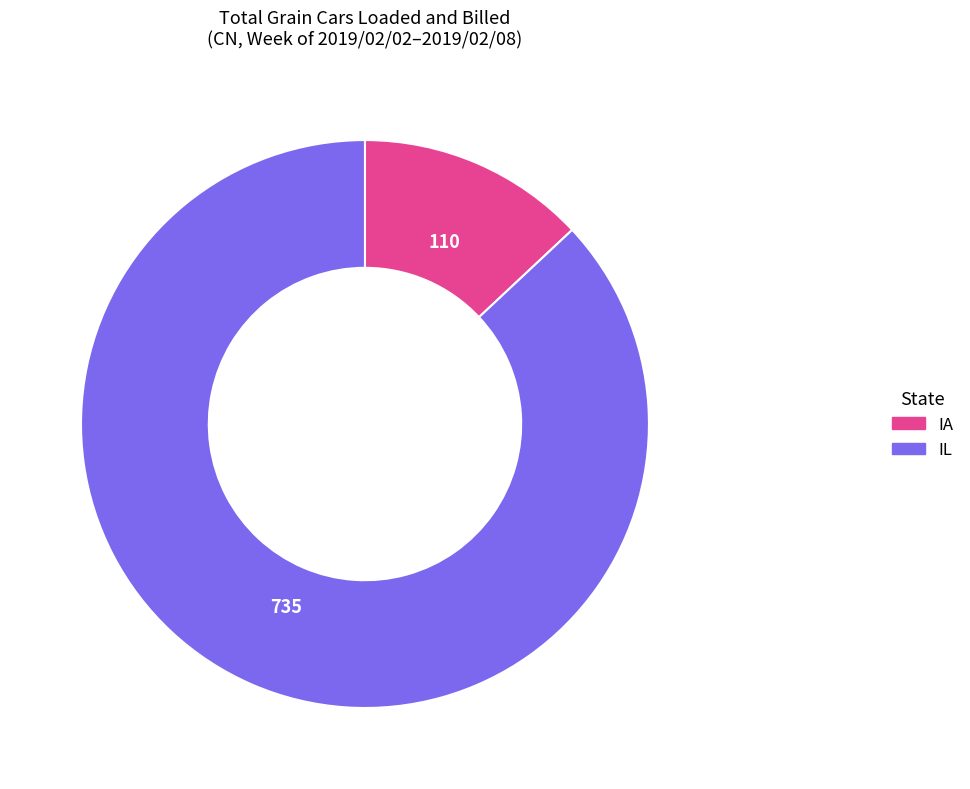

What is the largest slice in the pie chart?

IL